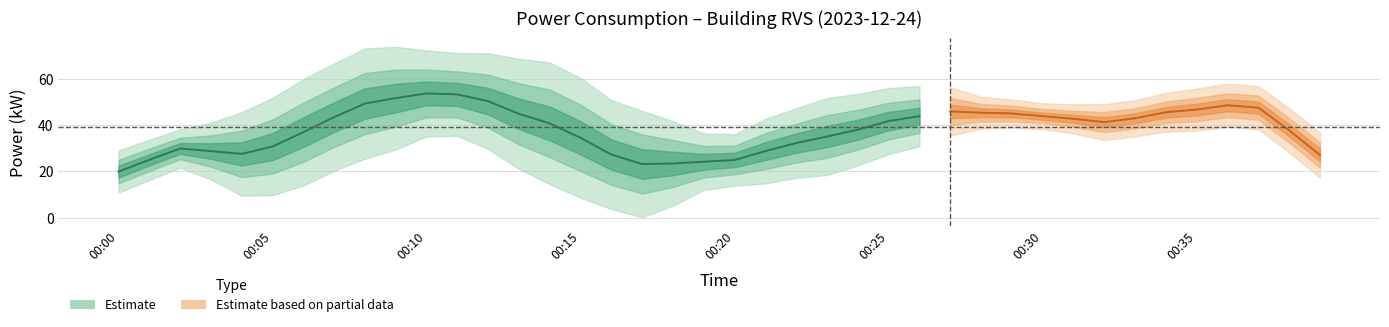

True or false: there are more than 0 points higher than both neighbors.

True